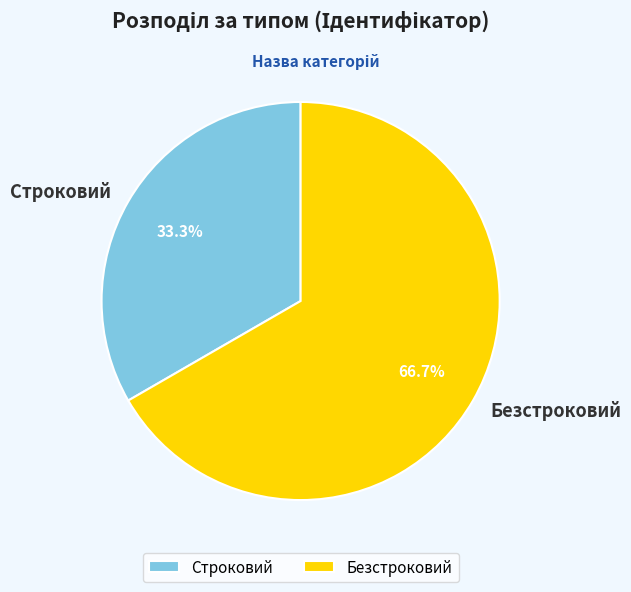

To the nearest percent, what is the average slice percentage?

50%